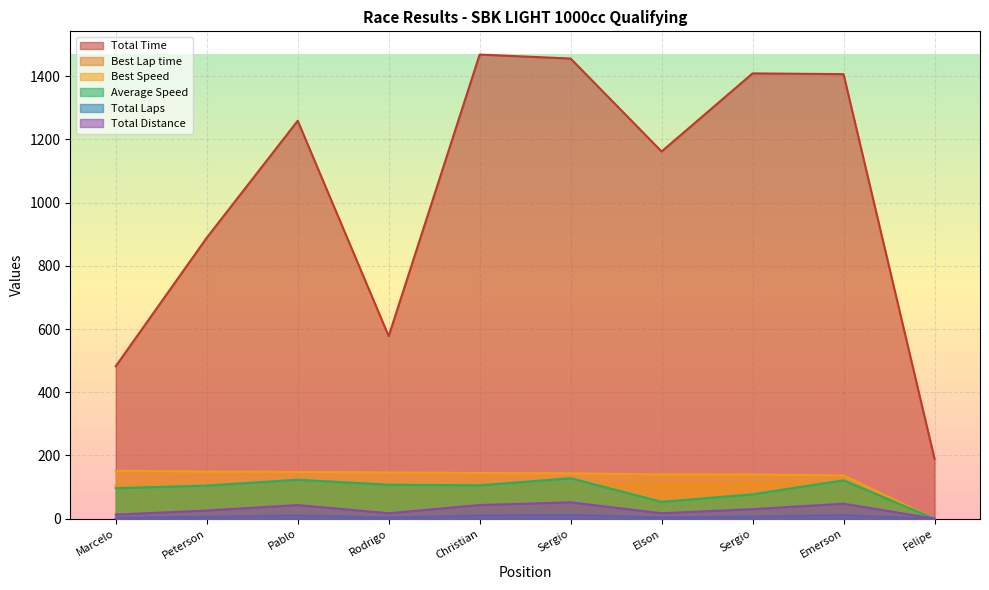

In Total Distance, how many points are lower than both neighbors (excluding endpoints)?

2